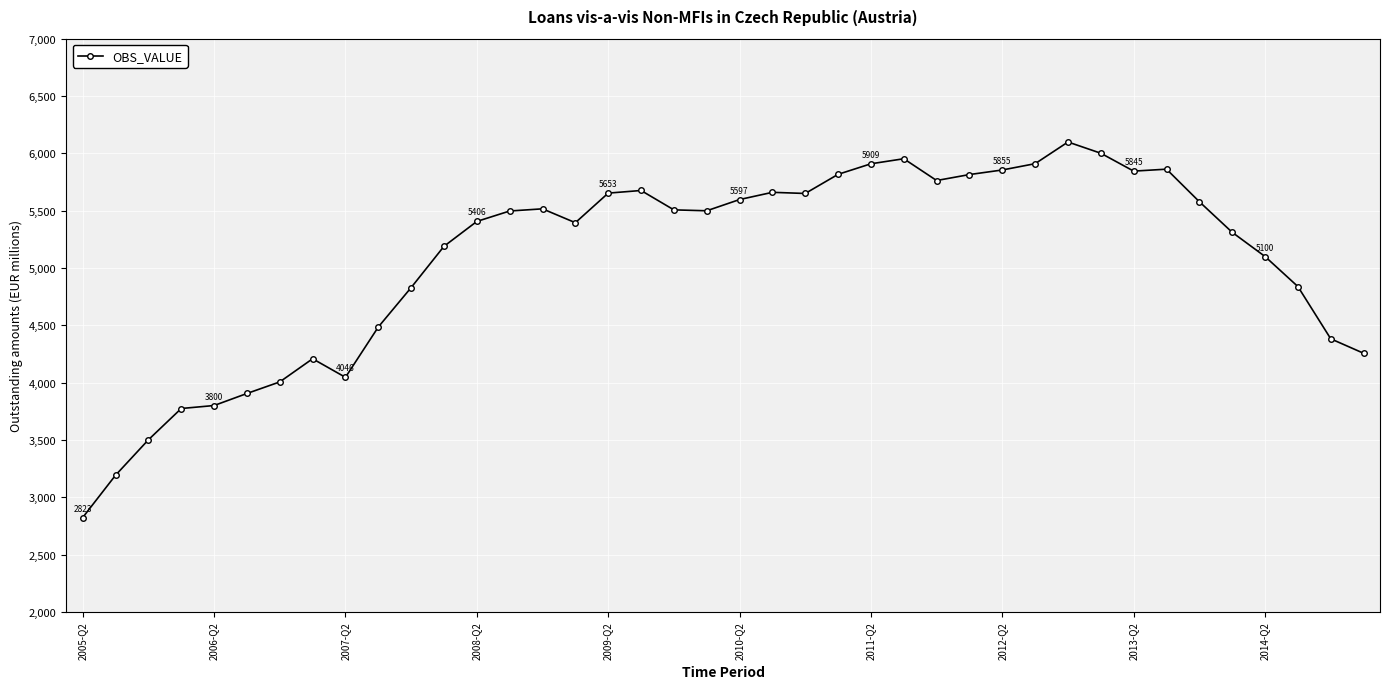

What is the value of the 39th point from the left?

4382